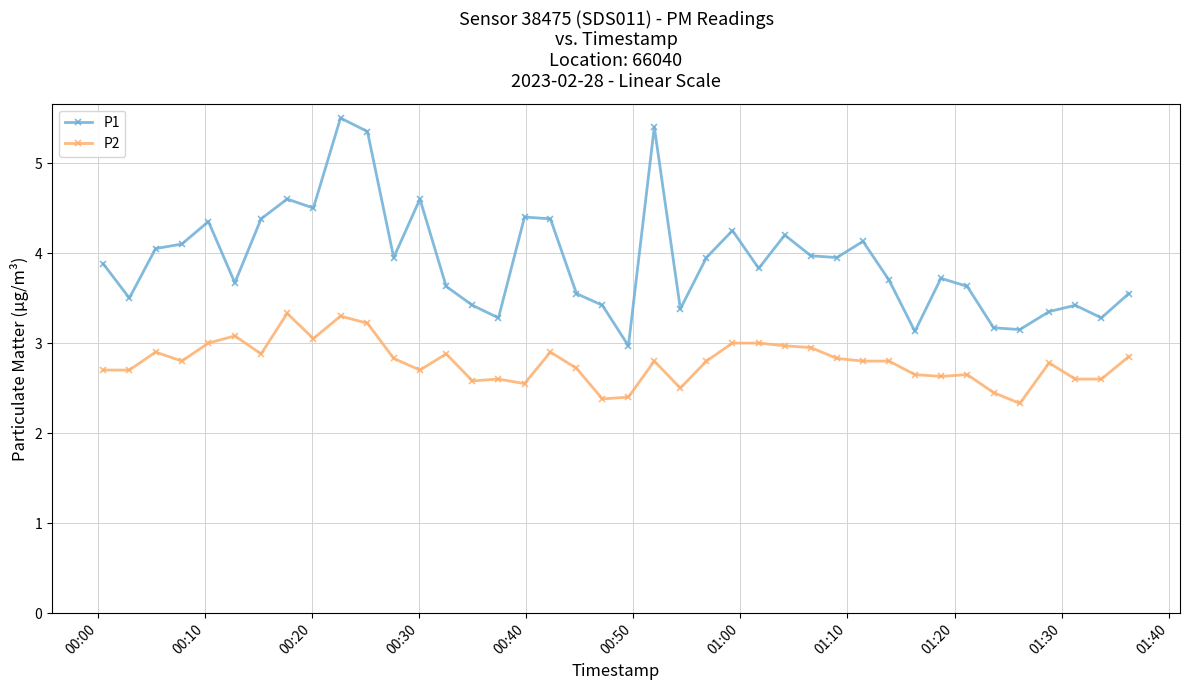

What is the value of the P1 point at the 32nd from the left?

3.1